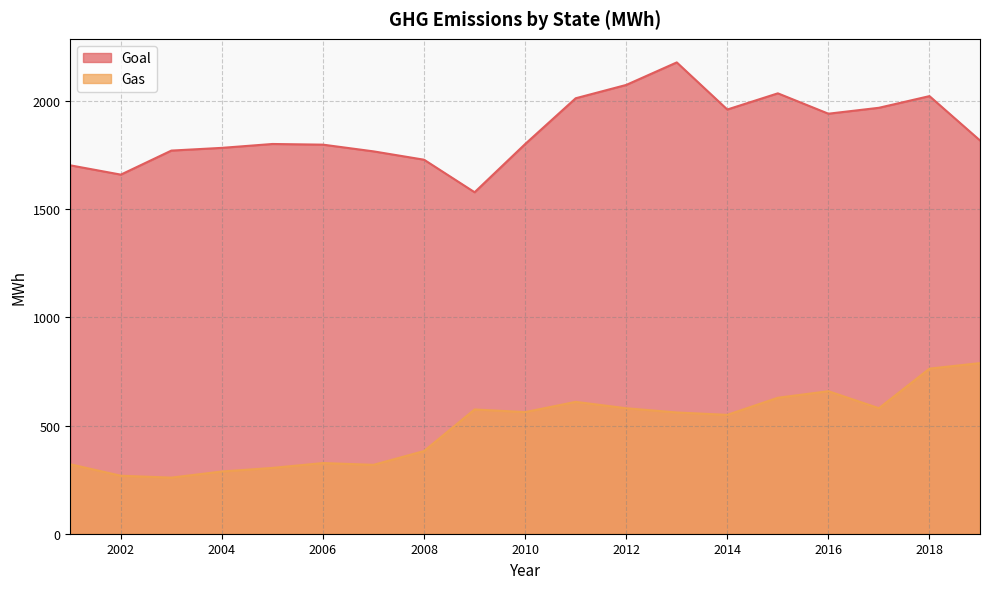

What is the average value of the Gas series?

490.6